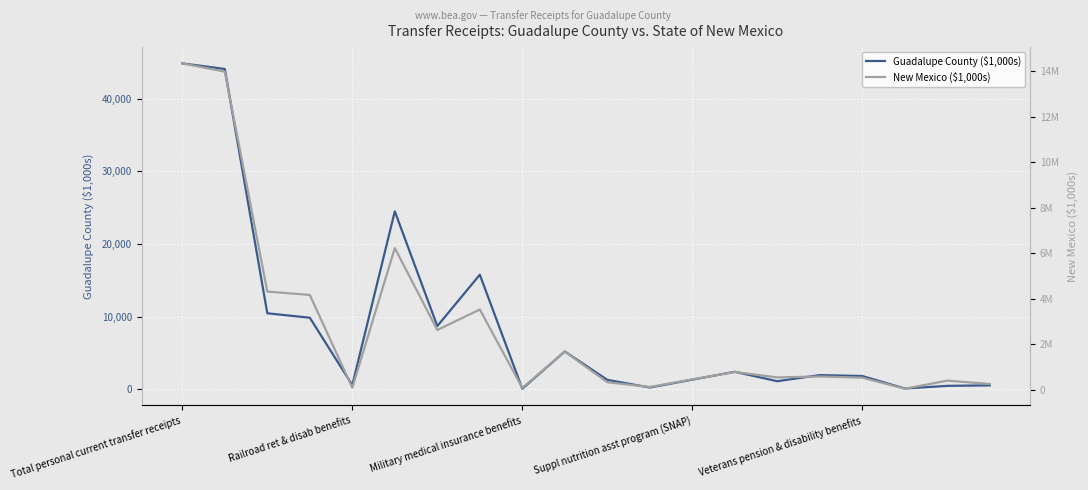

At which label does New Mexico ($1,000s) first exceed 579830?

Total personal current transfer receipts